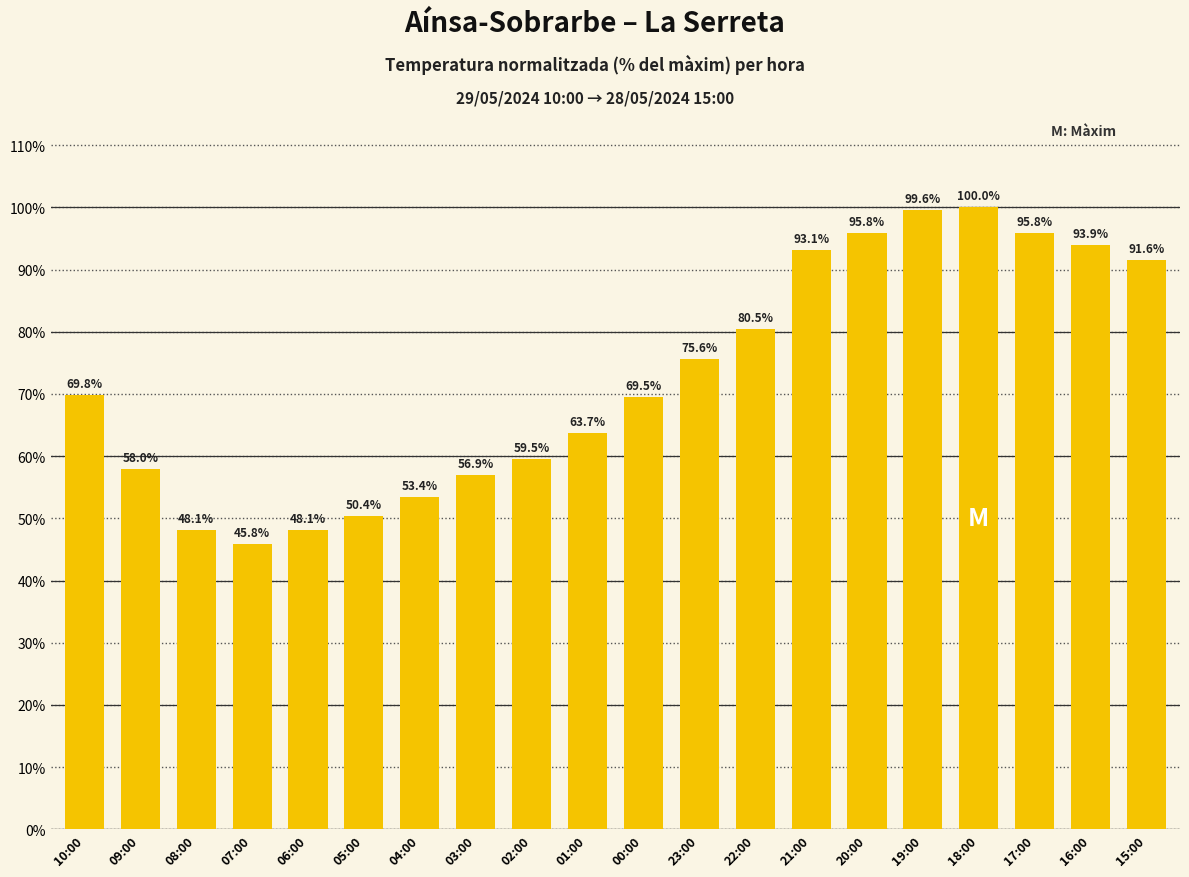

What is the label of the 17th bar from the left?

18:00